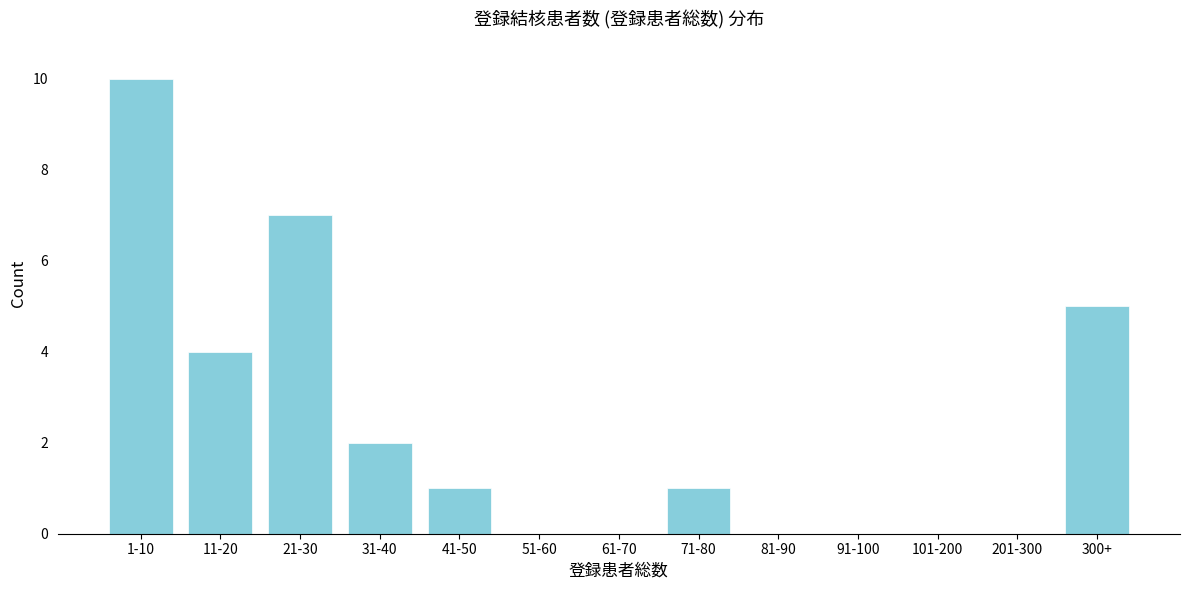

Reading right to left, extract all data points from this chart.

300+=5	201-300=0	101-200=0	91-100=0	81-90=0	71-80=1	61-70=0	51-60=0	41-50=1	31-40=2	21-30=7	11-20=4	1-10=10